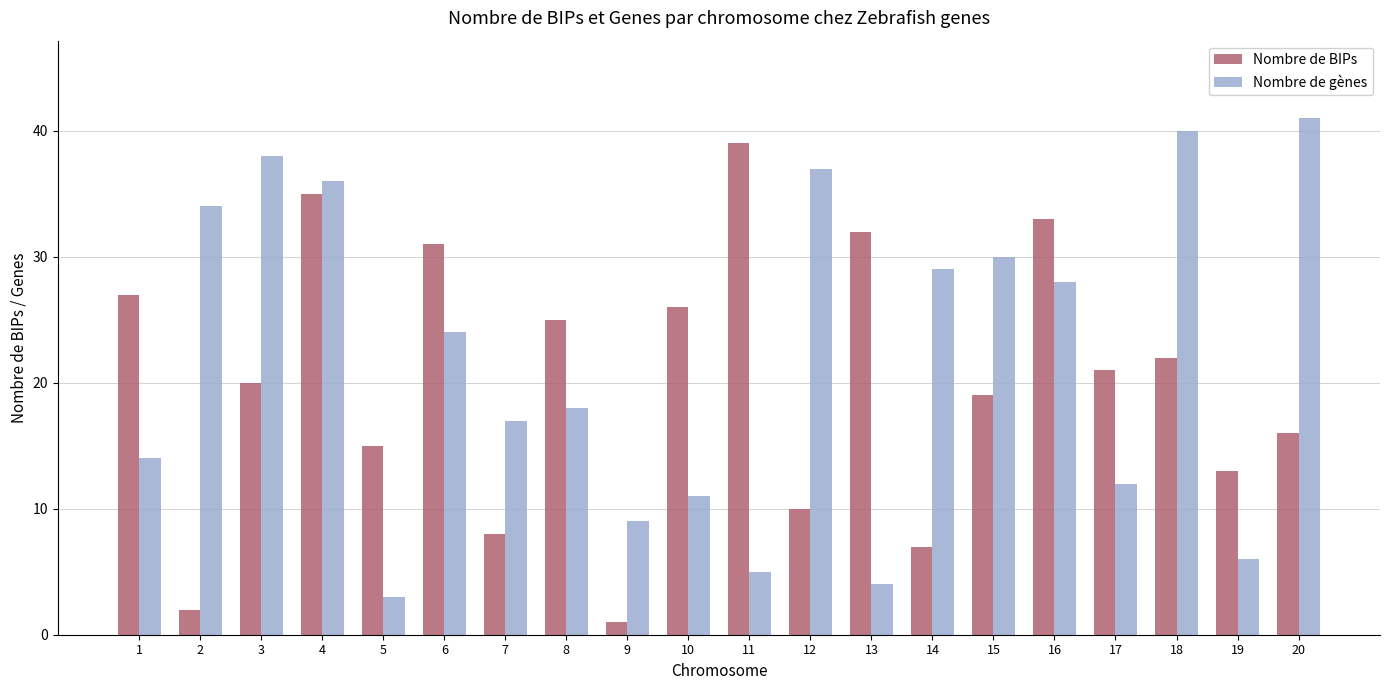

Reading right to left, list all the values displayed in this chart.

Nombre de BIPs: 16	13	22	21	33	19	7	32	10	39	26	1	25	8	31	15	35	20	2	27
Nombre de gènes: 41	6	40	12	28	30	29	4	37	5	11	9	18	17	24	3	36	38	34	14